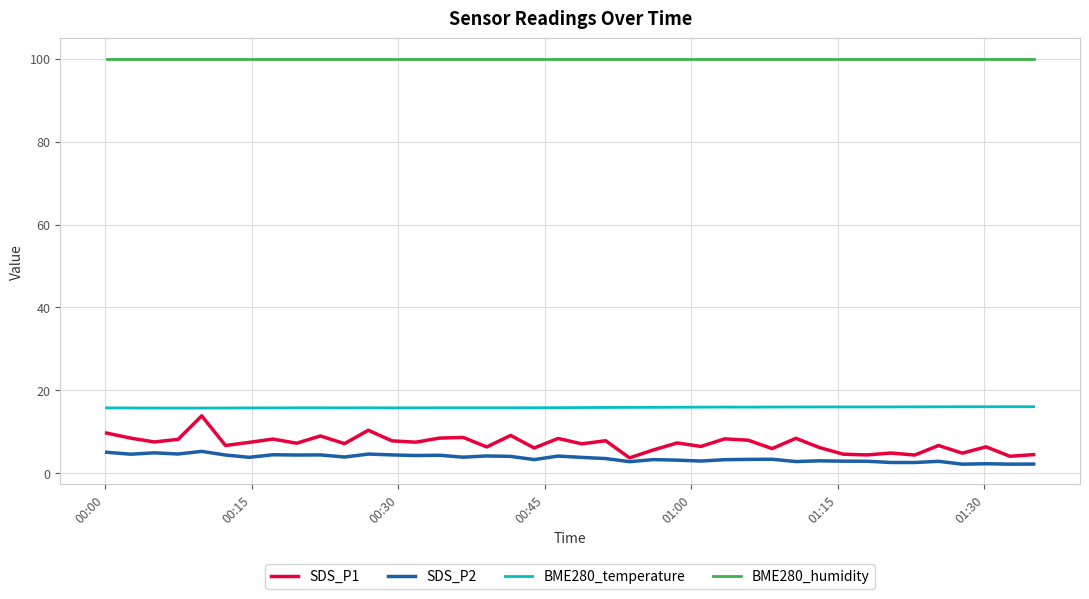

True or false: SDS_P2 and BME280_humidity cross at least once.

False